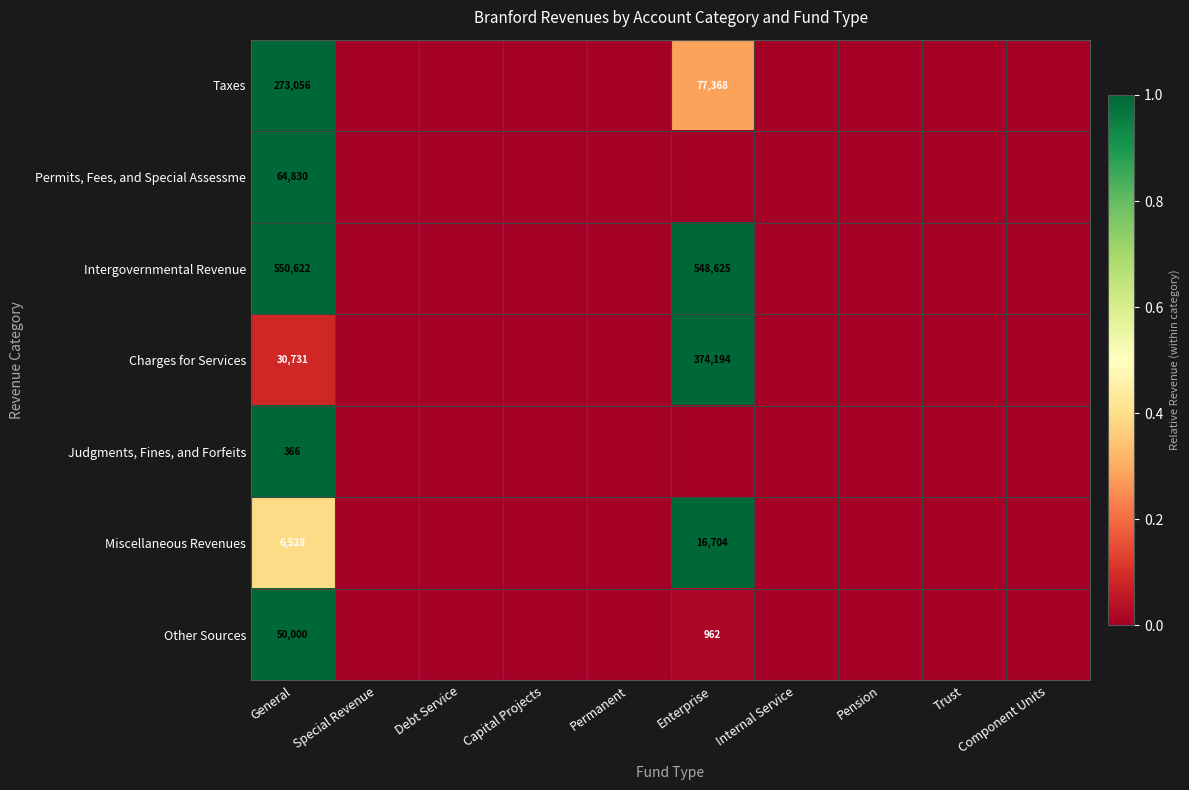

Between Capital Projects and Debt Service, which is larger?

Capital Projects